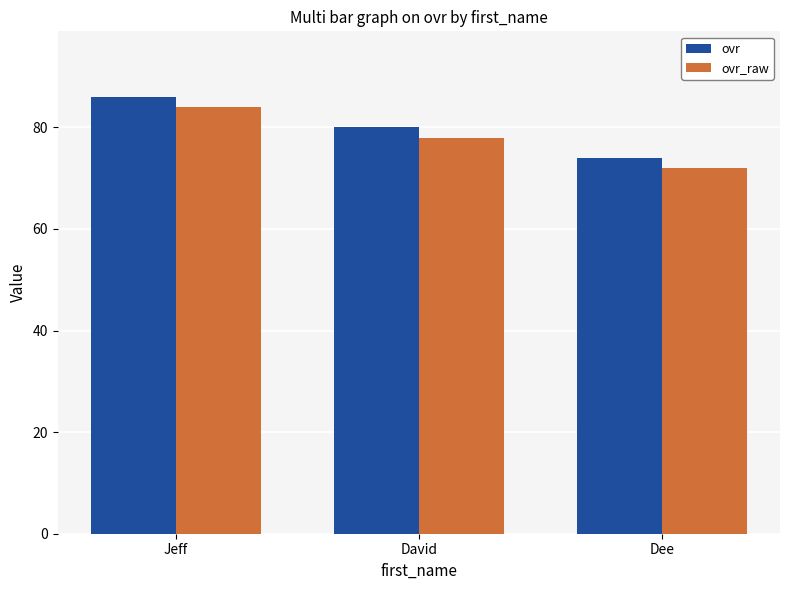

What position from the right is David?

2